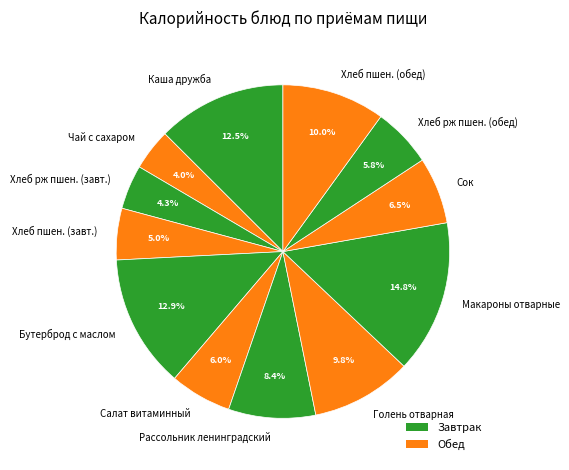

What portion of the pie excludes Хлеб пшен. (обед)?

90.0%